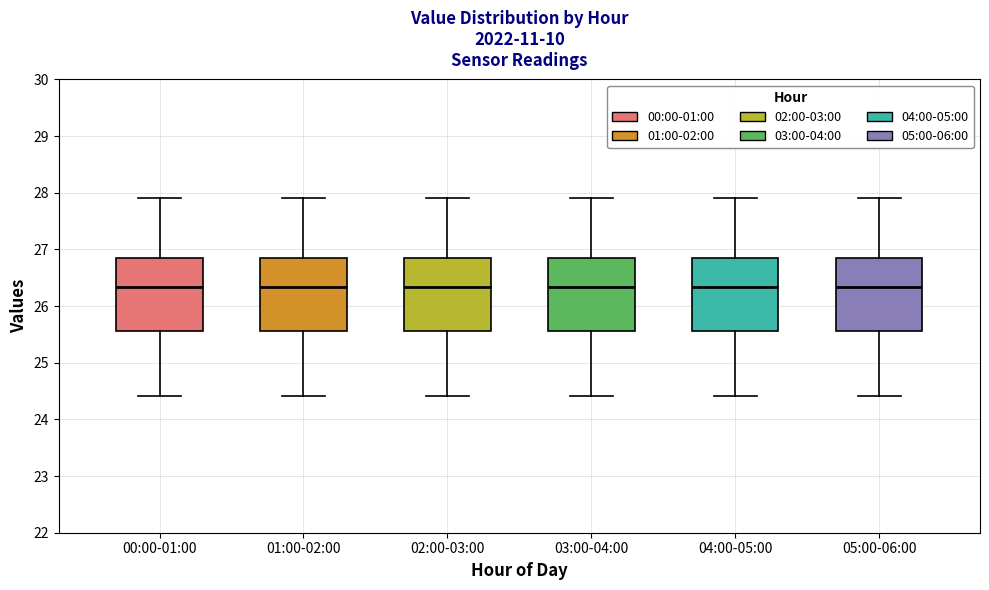

Where is the lower edge of the box for 02:00-03:00 on the y-axis? The values are not printed on the chart, so give them approximately, as read against the axis.

25.6